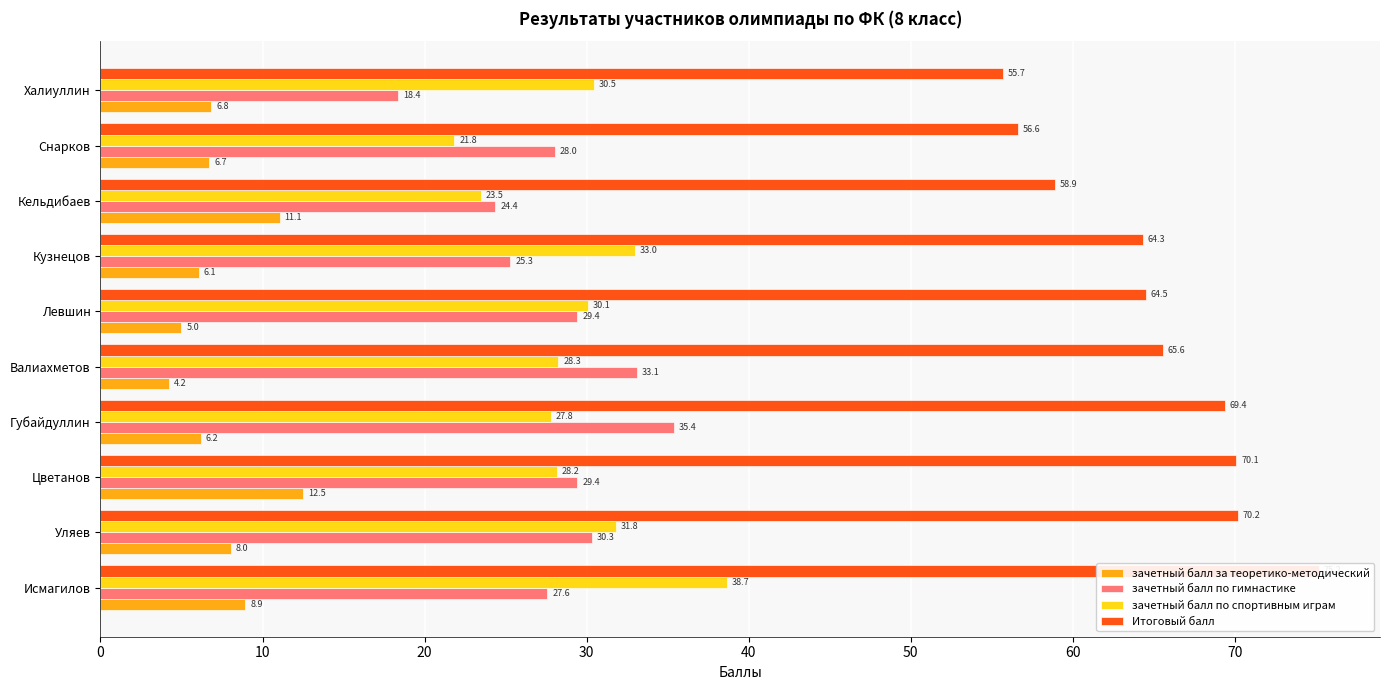

Rank the series by their maximum value, from lowest to highest.

зачетный балл за теоретико-методический, зачетный балл по гимнастике, зачетный балл по спортивным играм, Итоговый балл